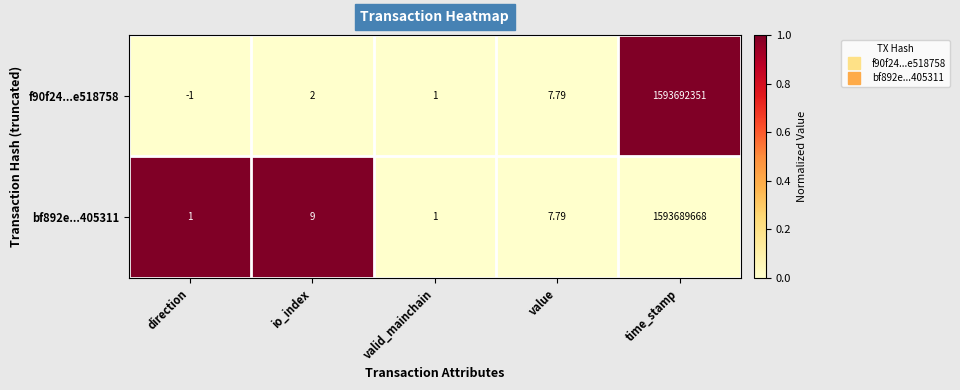

Which series has the largest range (max minus min)?

f90f24...e518758